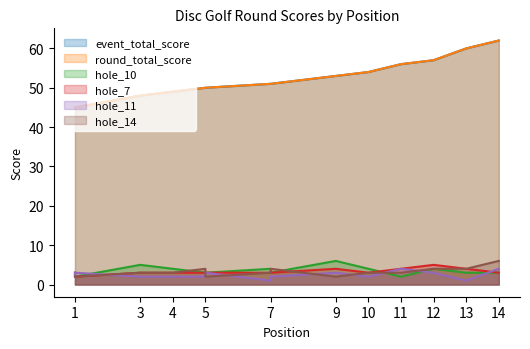

True or false: round_total_score has more than 2 interior local peaks.

False